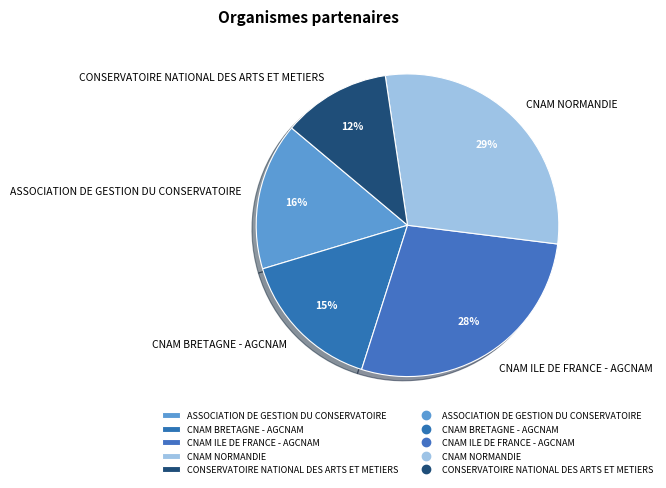

Which slice is the largest?

CNAM NORMANDIE